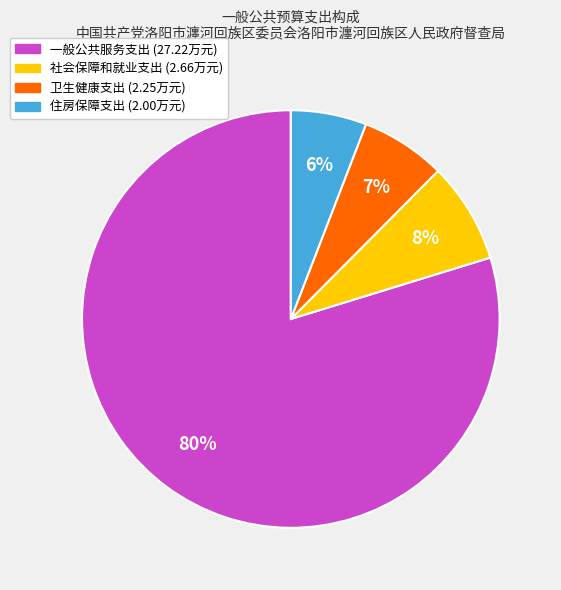

Rank the categories by value from lowest to highest.

住房保障支出, 卫生健康支出, 社会保障和就业支出, 一般公共服务支出